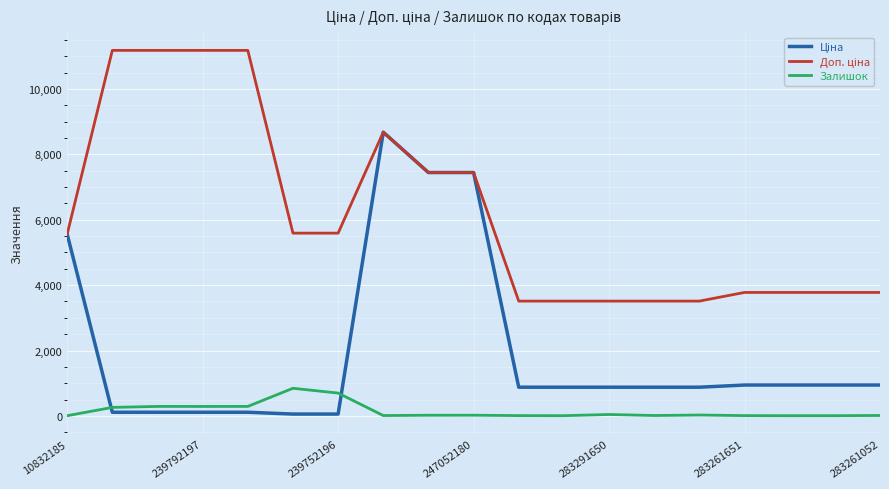

What is the highest value of the Залишок series?

845.0